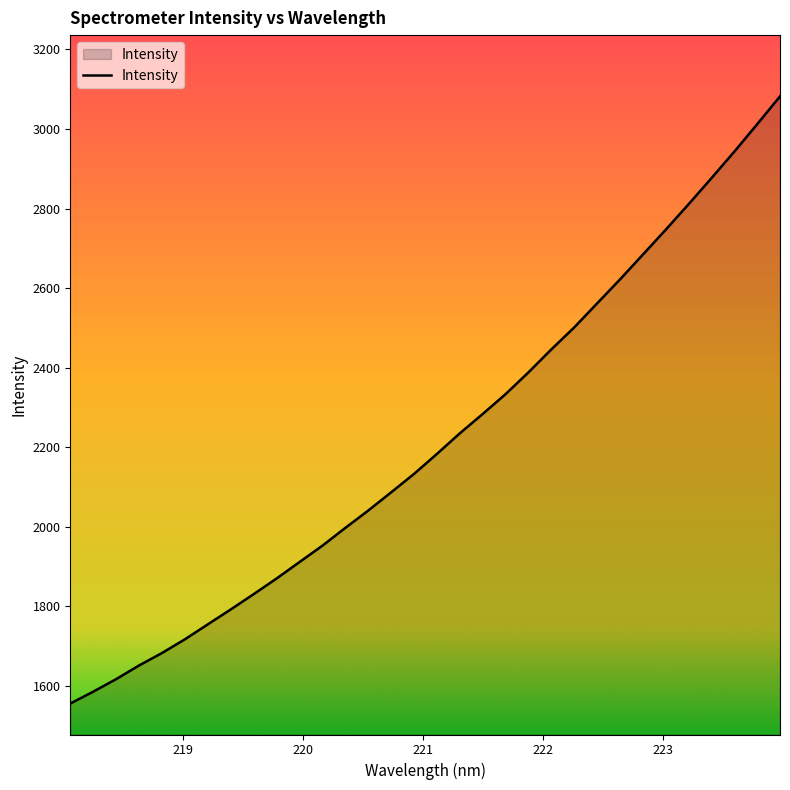

What is the greatest value displayed?

3082.0